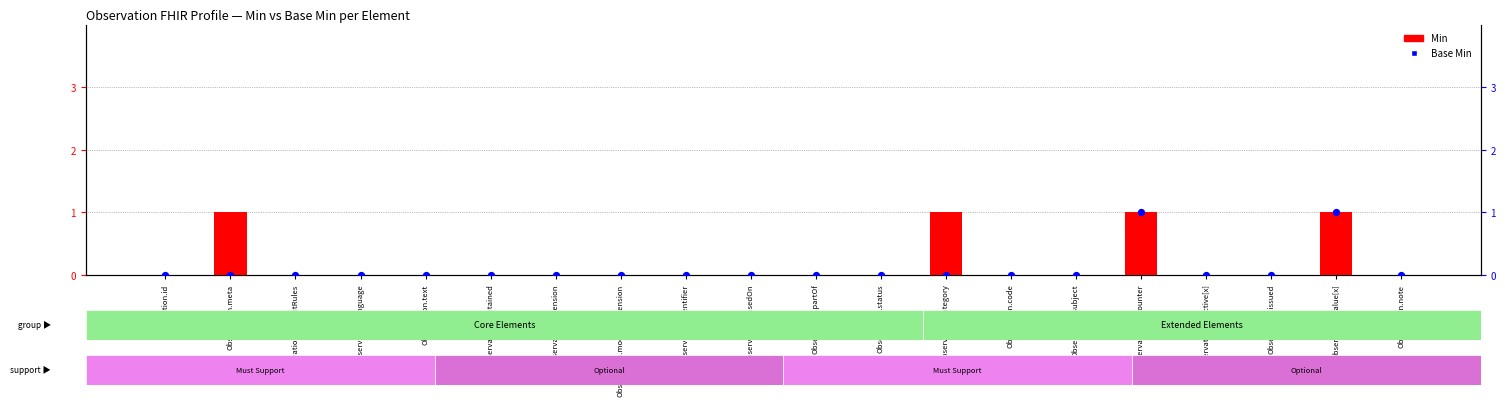

Which series contains the lowest Y value?

Min